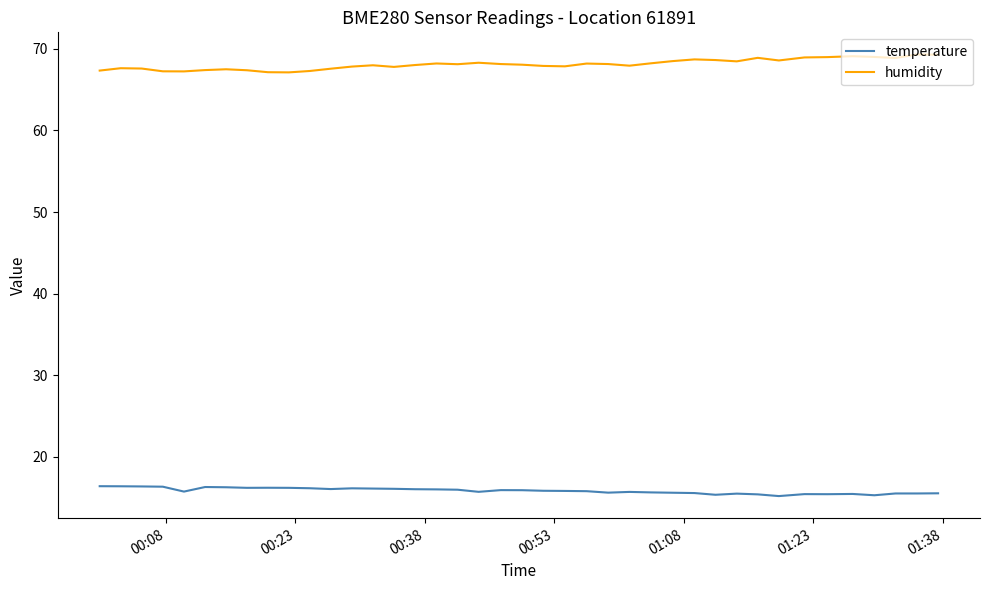

Rank the series by their maximum value, from highest to lowest.

humidity, temperature